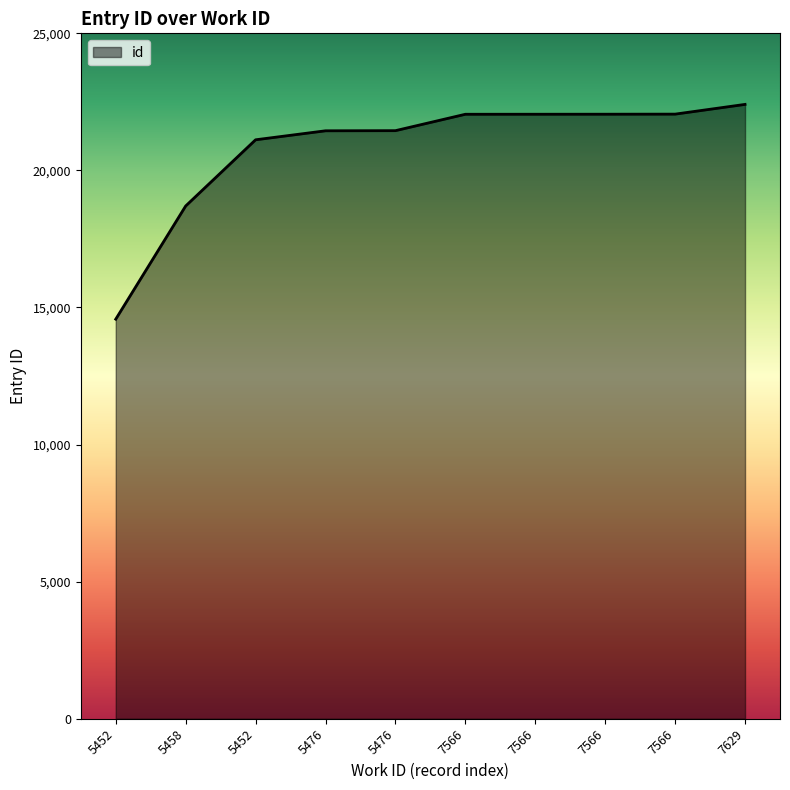

Rank the categories by value from lowest to highest.

5452, 5458, 5452, 5476, 5476, 7566, 7566, 7566, 7566, 7629